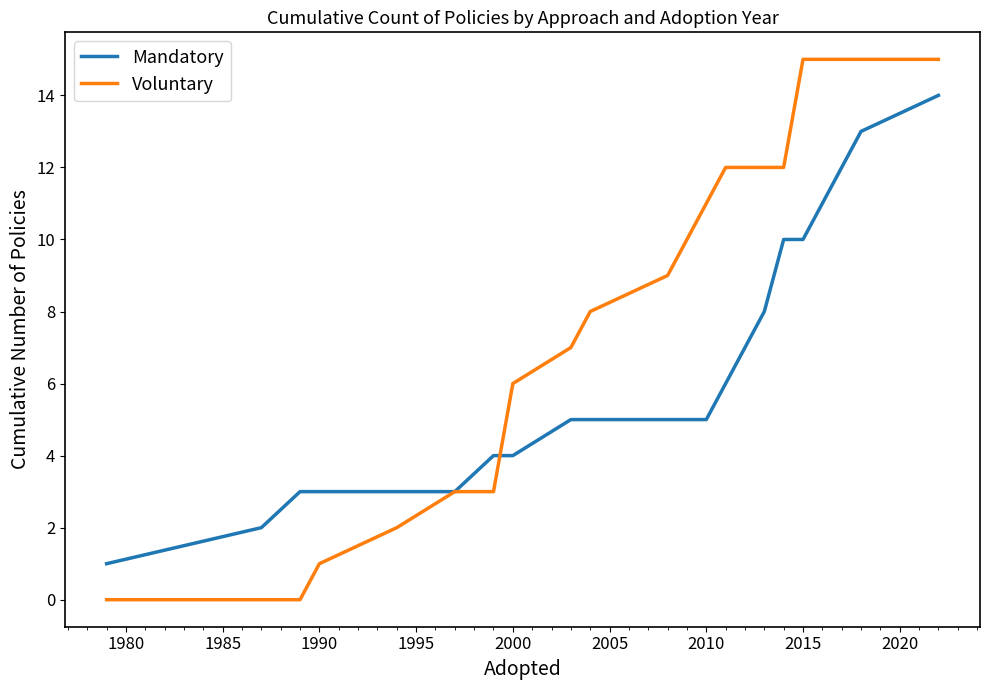

What is the greatest value displayed?

15